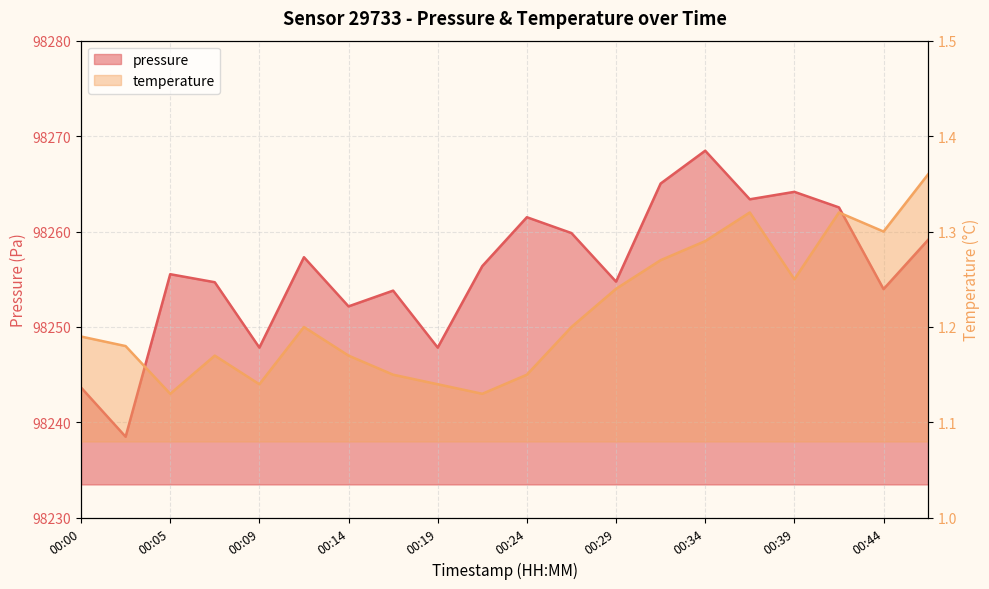

True or false: temperature has a value of 1.1 at 00:22.

True